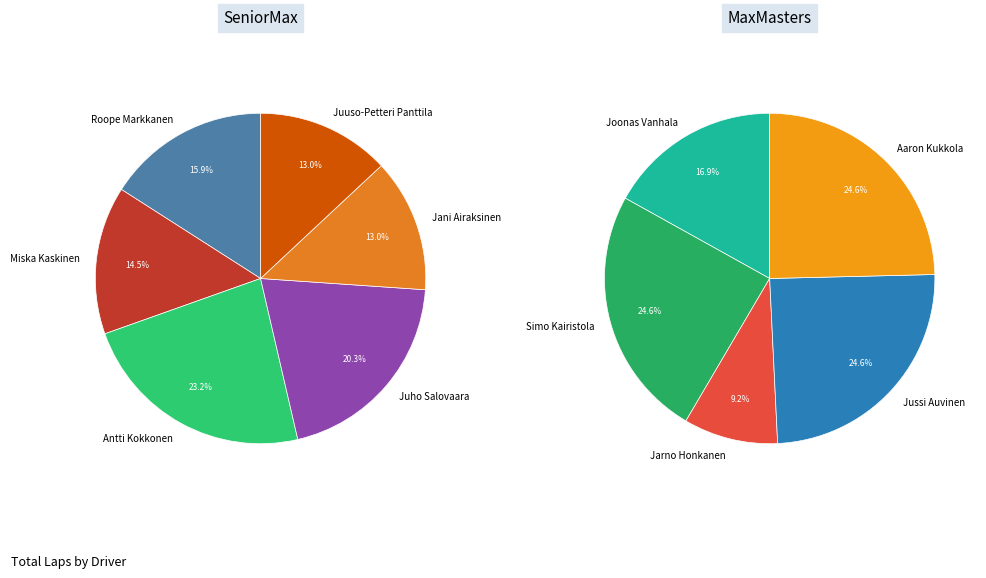

How much of the chart is everything except Juuso-Petteri Panttila?

93.3%